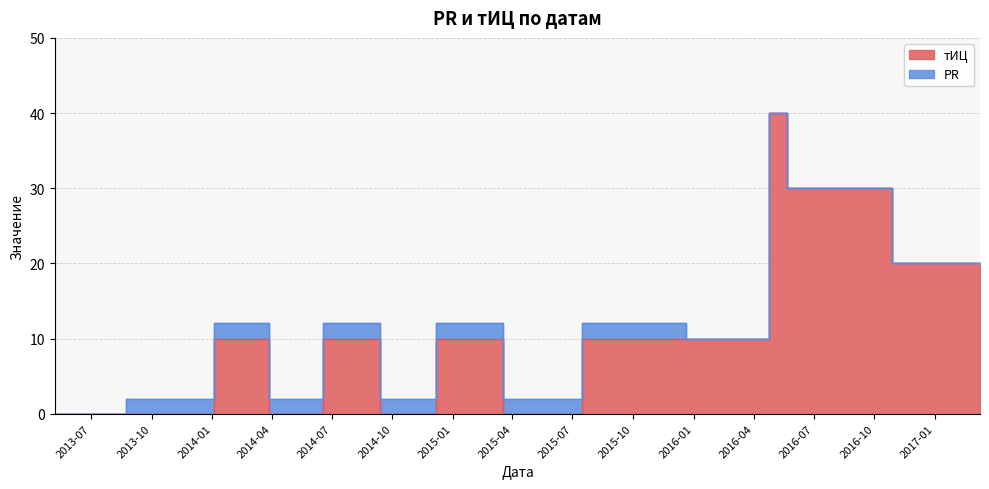

List the labels in order of value, smallest first.

2013-05-07, 2013-12-10, 2014-05-27, 2014-11-18, 2015-06-10, 2014-01-28, 2014-07-08, 2014-12-23, 2015-08-19, 2016-04-20, 2017-03-10, 2016-06-15, 2016-04-27